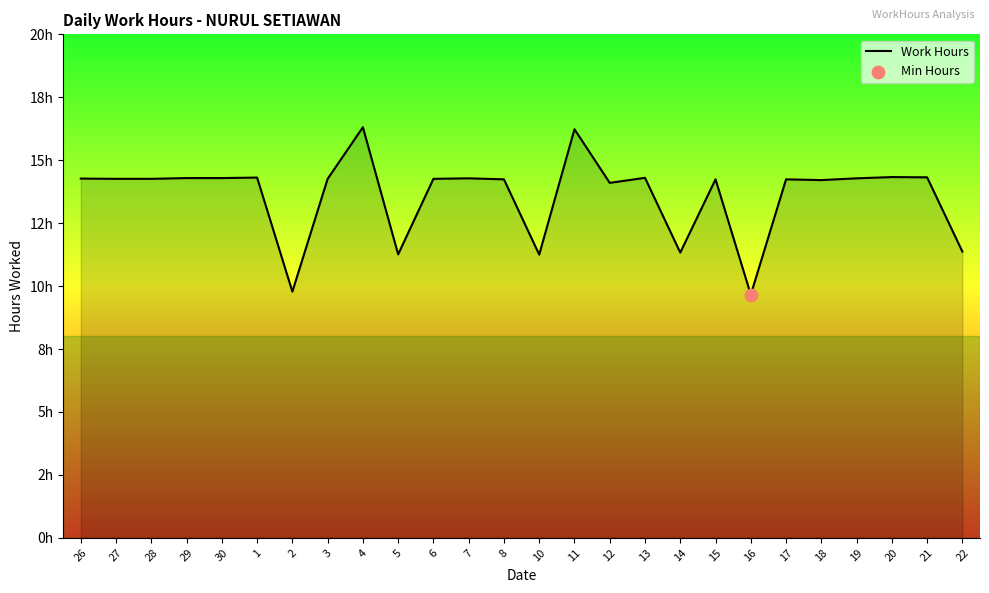

Which has a higher value, 29 or 10?

29